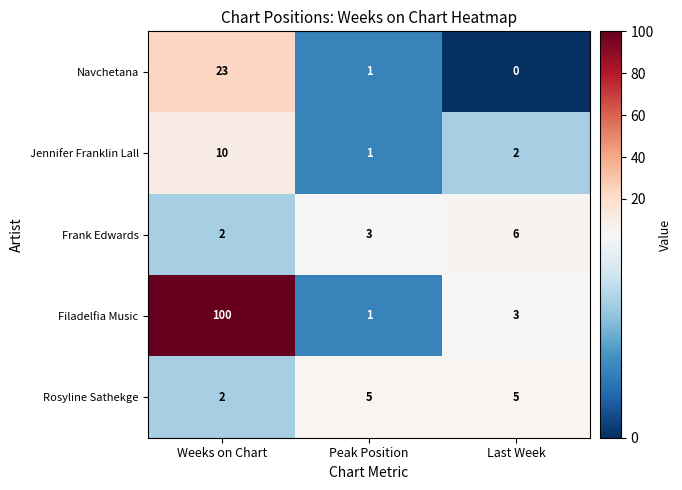

Reading left to right, extract all data points from this chart.

Navchetana: 23	1	0
Jennifer Franklin Lall: 10	1	2
Frank Edwards: 2	3	6
Filadelfia Music: 100	1	3
Rosyline Sathekge: 2	5	5